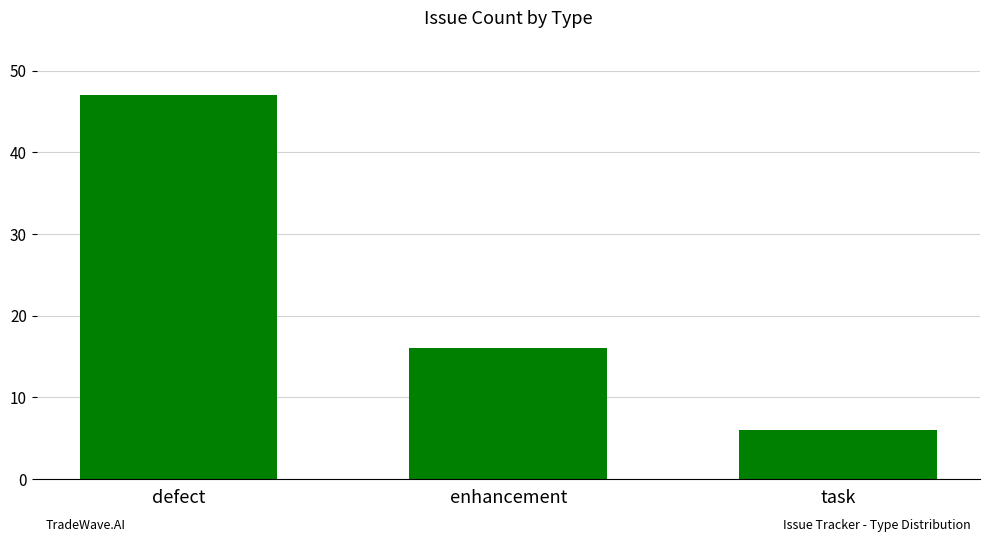

What is the label of the 3rd bar from the left?

task